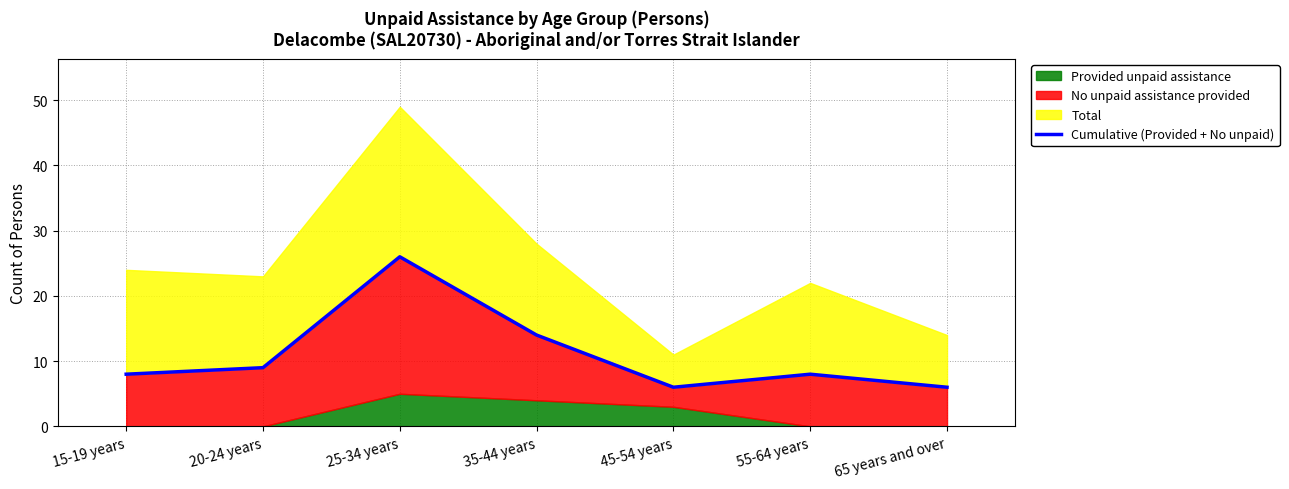

How many lines are shown in the chart?

1